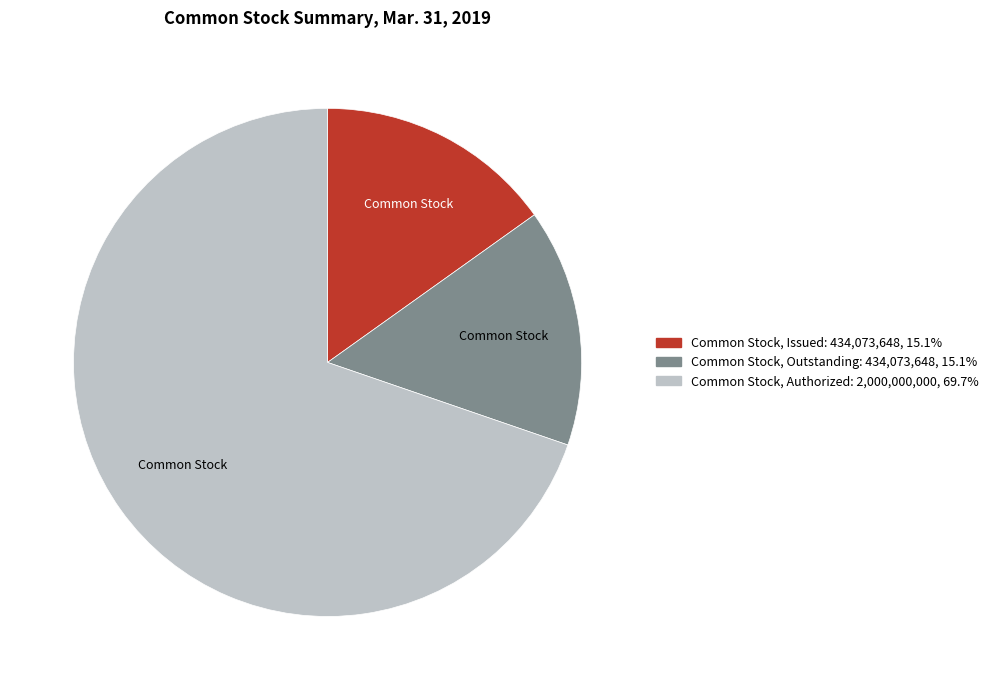

Which has a higher value, Common Stock, Authorized or Common Stock, Issued?

Common Stock, Authorized